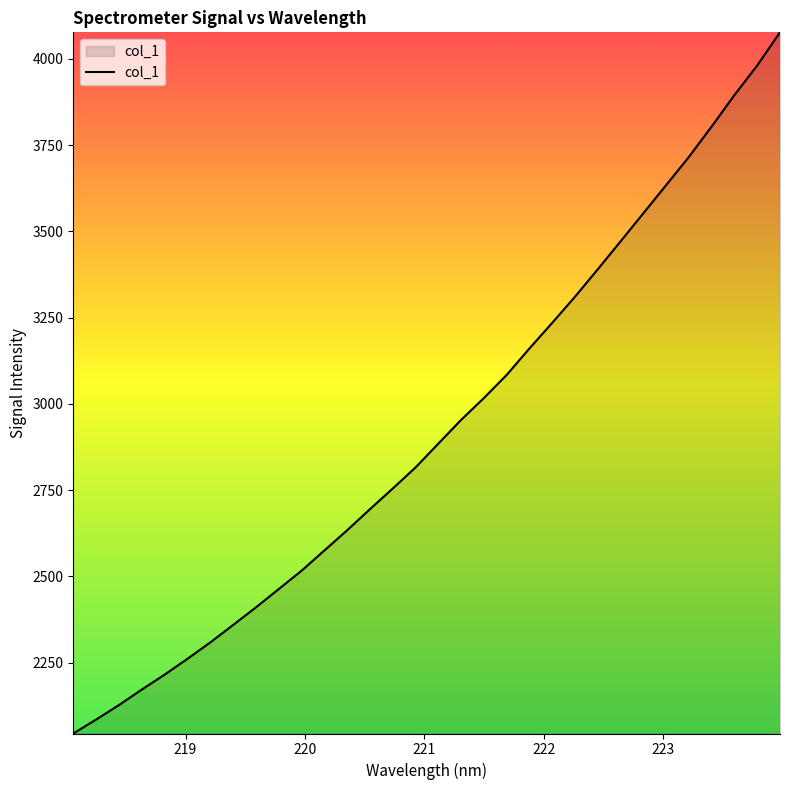

What is the greatest value displayed?

4076.9